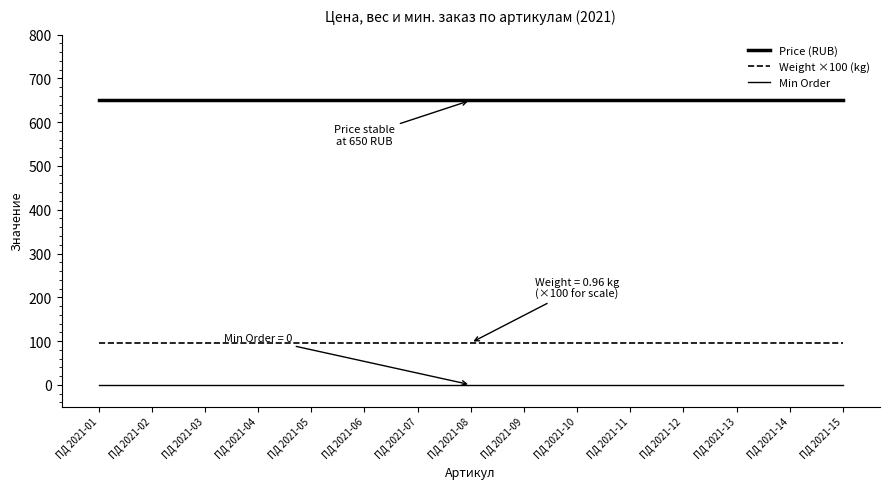

What is the sum of all Price (RUB) values?

9750